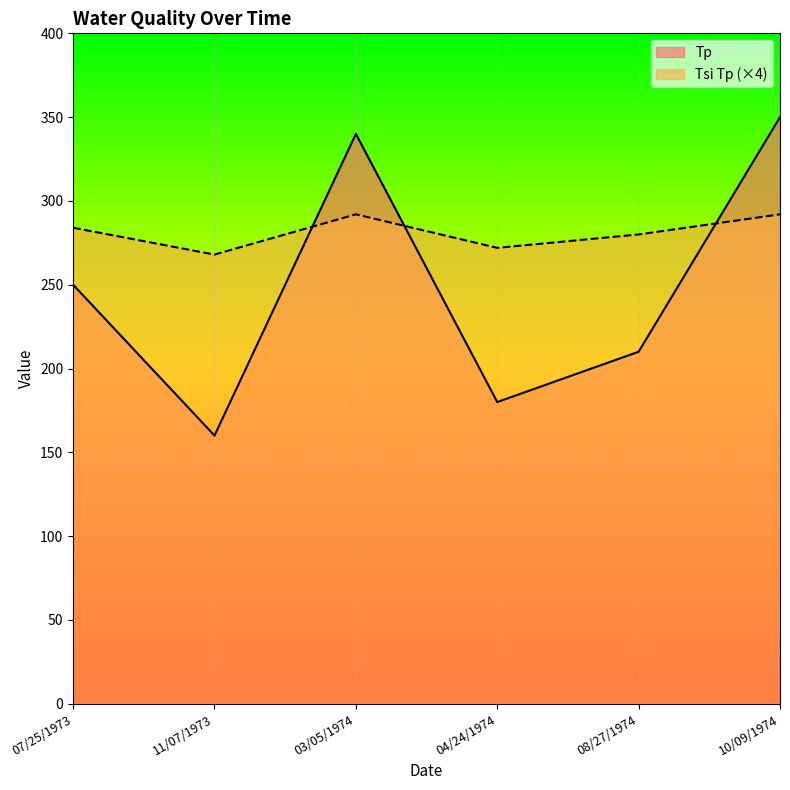

List the labels in order of Tp value, smallest first.

11/07/1973, 04/24/1974, 08/27/1974, 07/25/1973, 03/05/1974, 10/09/1974